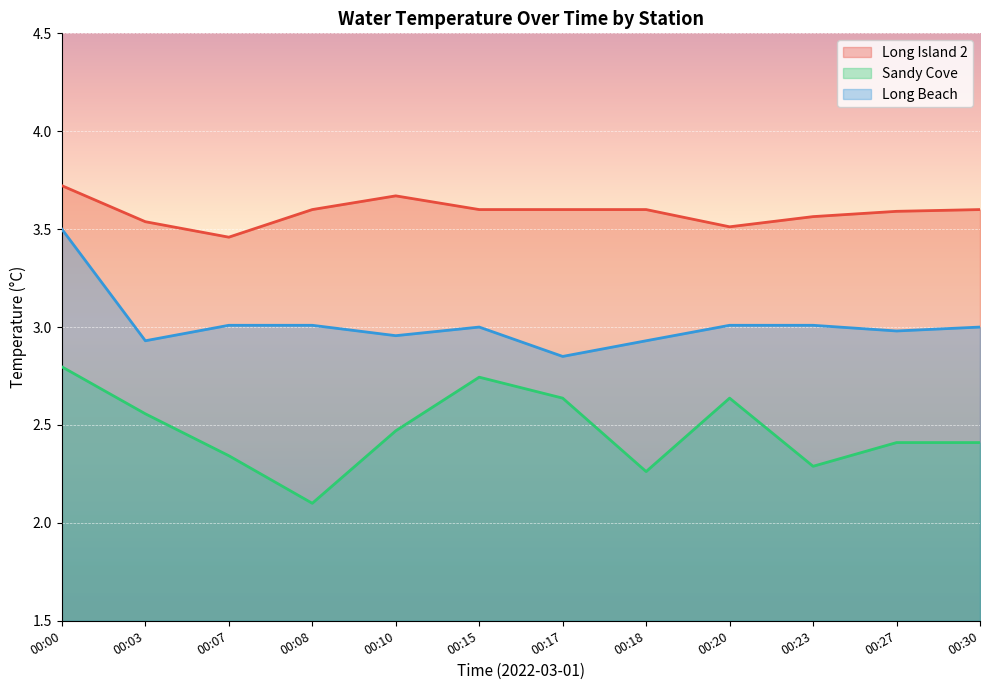

Reading left to right, what are all the values shown in this chart?

Long Island 2: 00:00=3.7	00:03=3.5	00:07=3.5	00:08=3.6	00:10=3.7	00:15=3.6	00:17=3.6	00:18=3.6	00:20=3.5	00:23=3.6	00:27=3.6	00:30=3.6
Sandy Cove: 00:00=2.8	00:03=2.6	00:07=2.3	00:08=2.1	00:10=2.5	00:15=2.7	00:17=2.6	00:18=2.3	00:20=2.6	00:23=2.3	00:27=2.4	00:30=2.4
Long Beach: 00:00=3.5	00:03=2.9	00:07=3.0	00:08=3.0	00:10=3.0	00:15=3.0	00:17=2.9	00:18=2.9	00:20=3.0	00:23=3.0	00:27=3.0	00:30=3.0